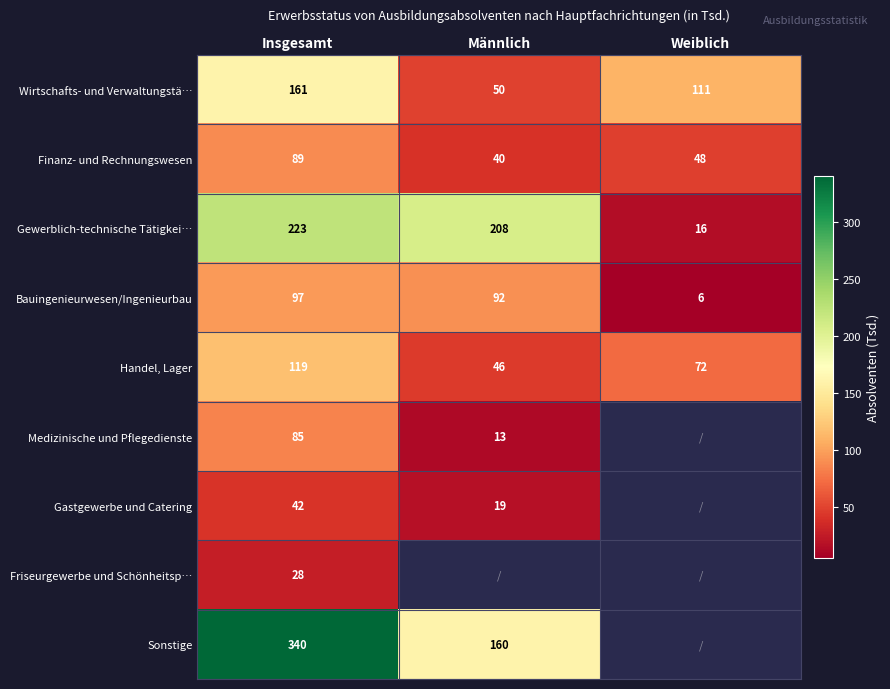

At which category is the sum across all series the highest?

Insgesamt